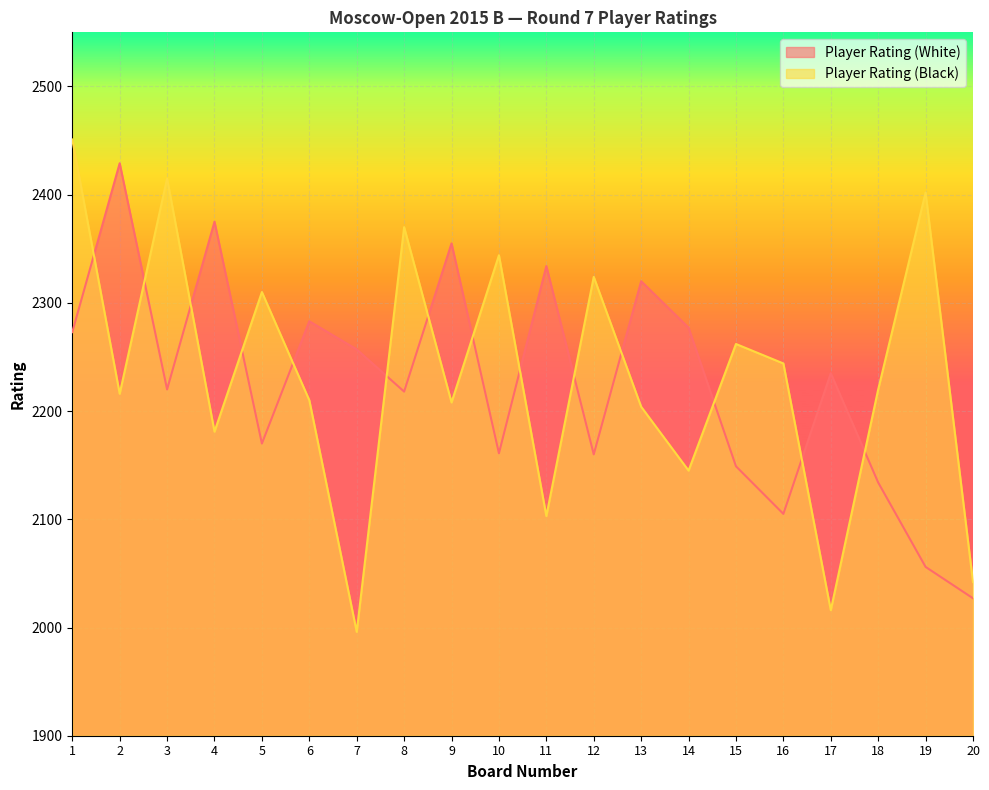

What is the sum of the Player Rating (Black) values at 8 and 1?

4821